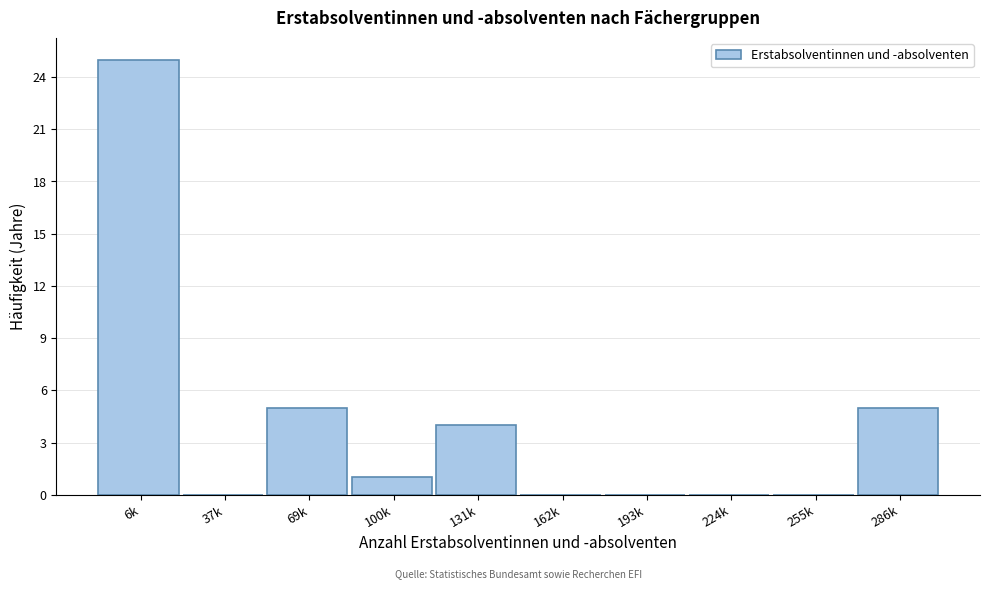

Reading right to left, what are all the values shown in this chart?

286k=5	255k=0	224k=0	193k=0	162k=0	131k=4	100k=1	69k=5	37k=0	6k=25